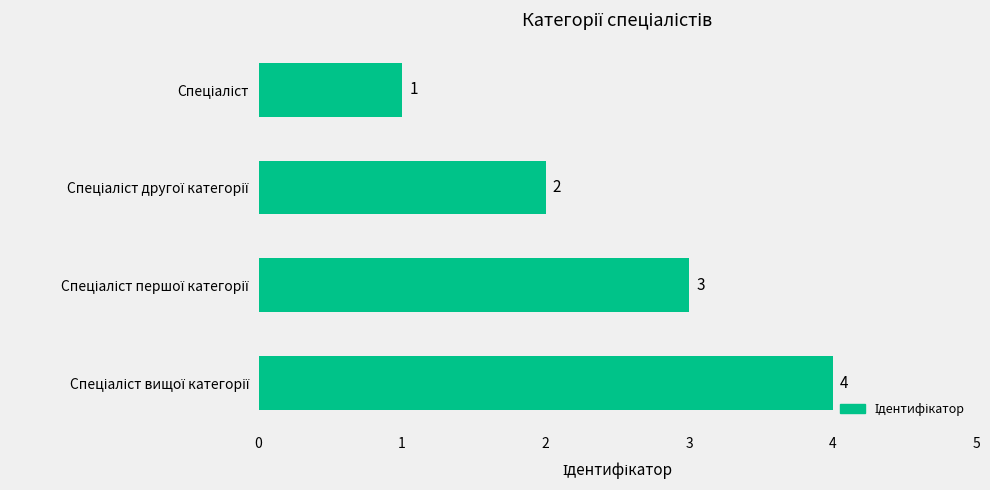

How many bars are there in total?

4